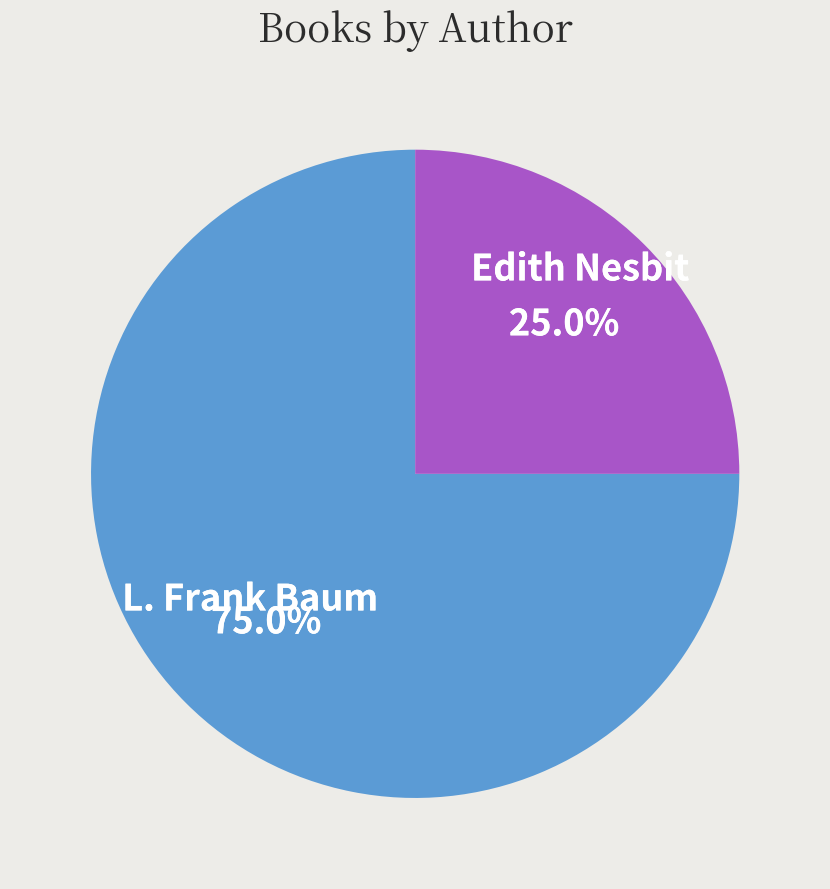

Count the number of slices in the pie.

2